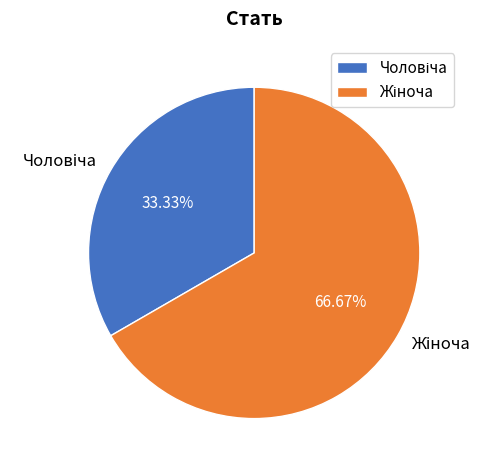

To the nearest percent, what is the average slice percentage?

50%